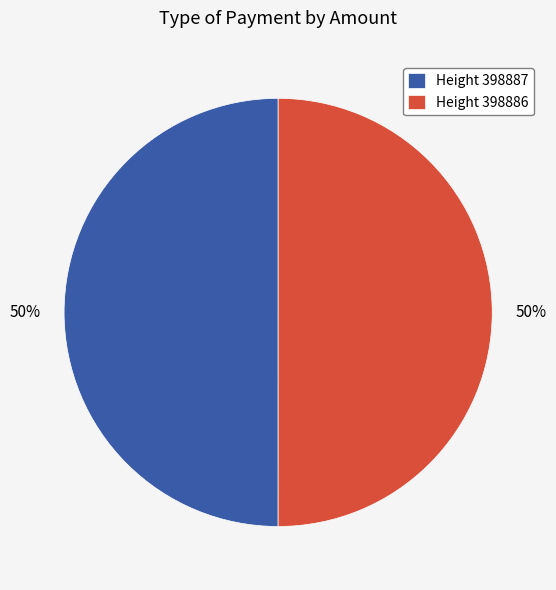

Combined, do Height 398886 and Height 398887 account for over 50%?

Yes